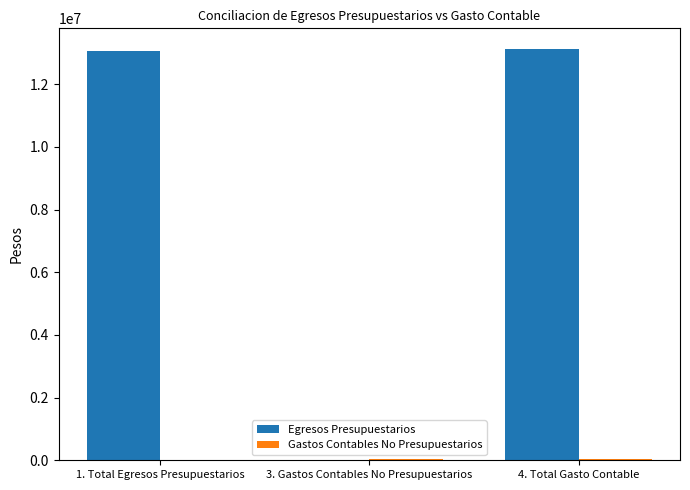

Does the chart contain stacked bars?

No